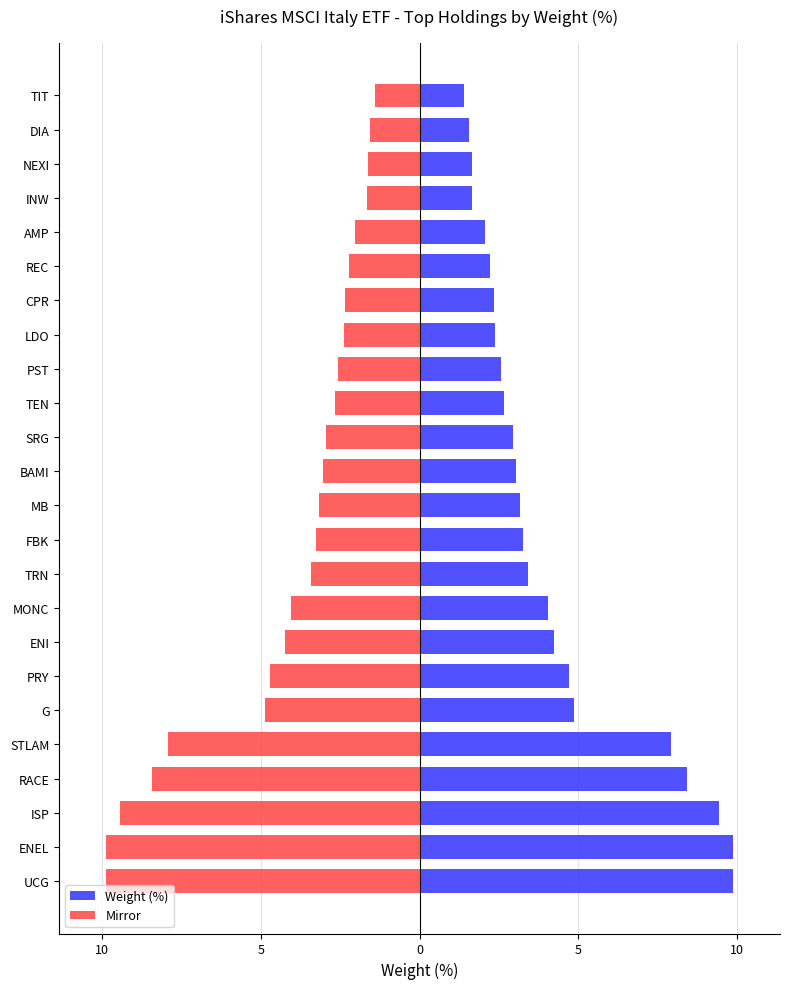

How many bars are there in each group?

2